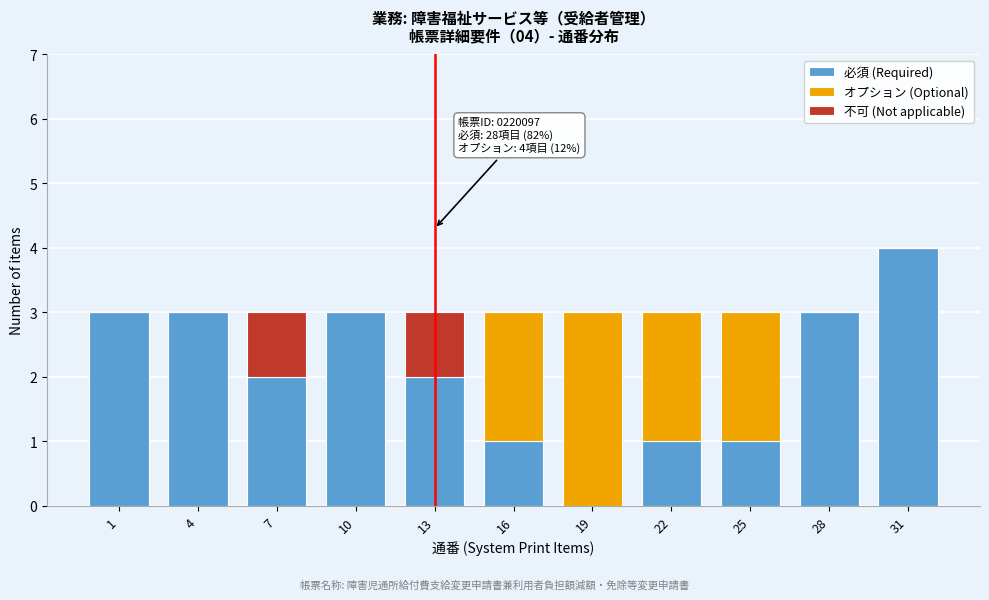

What is the total value across all series at 16?

3